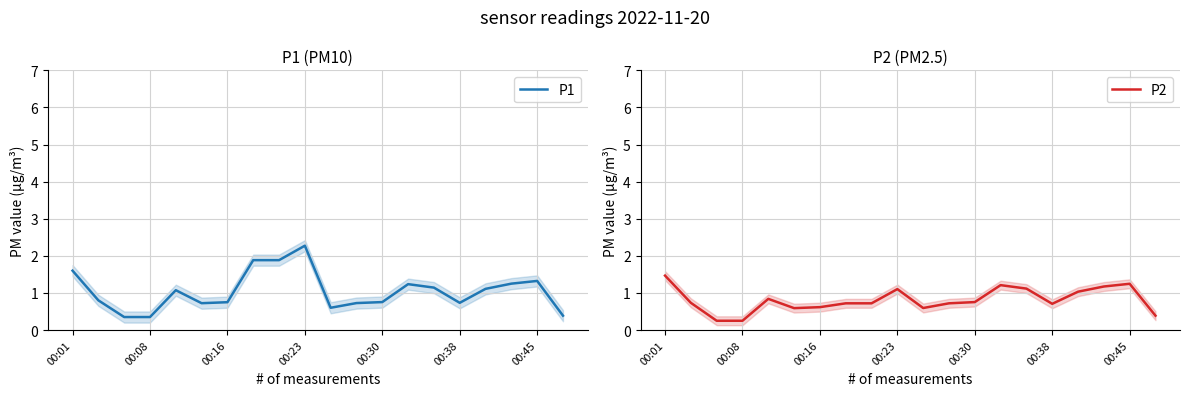

True or false: P1 has a value of 1.3 at 00:16.

False